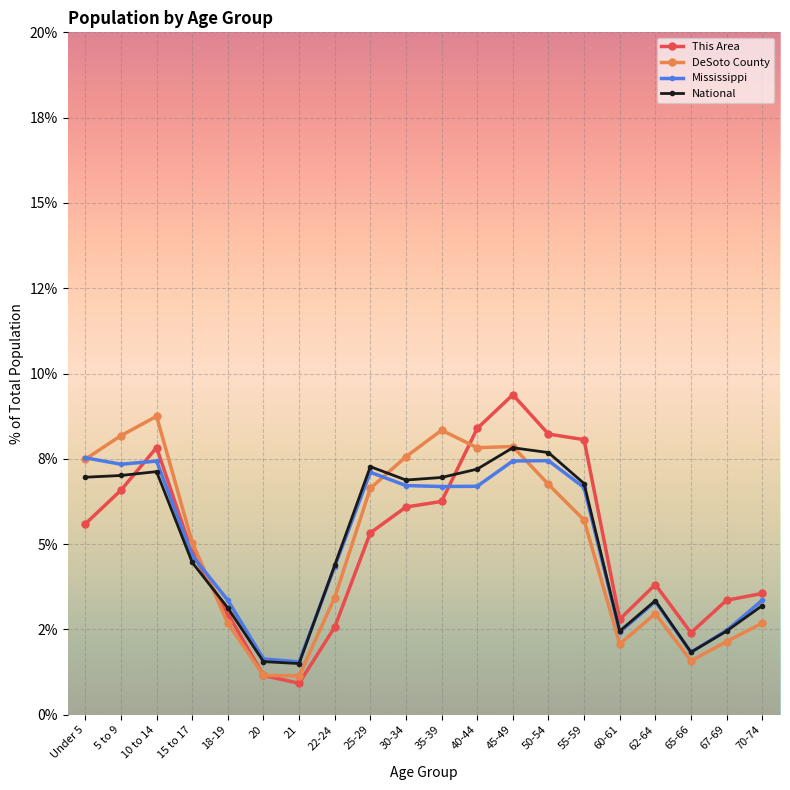

What are all the series names shown in the legend?

This Area, DeSoto County, Mississippi, National